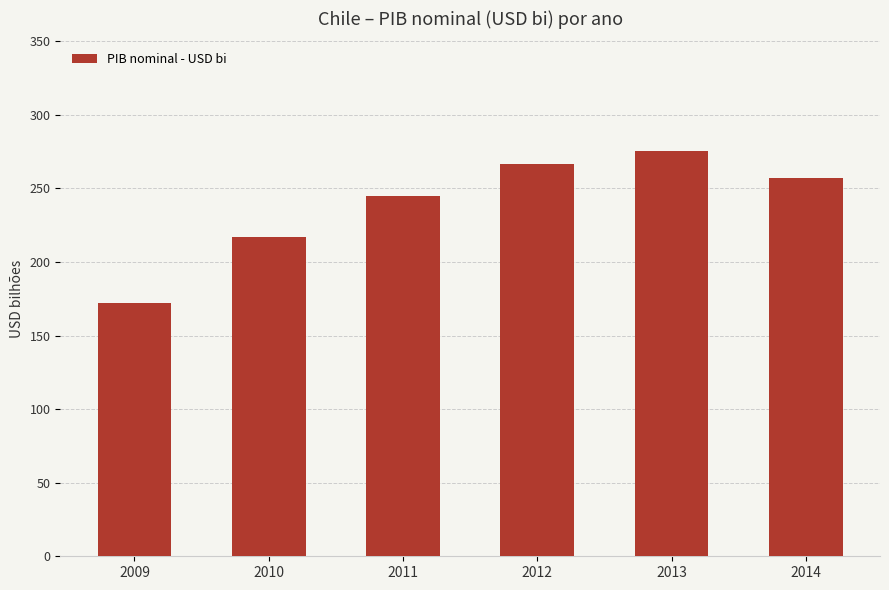

Which has a higher value, 2010 or 2009?

2010